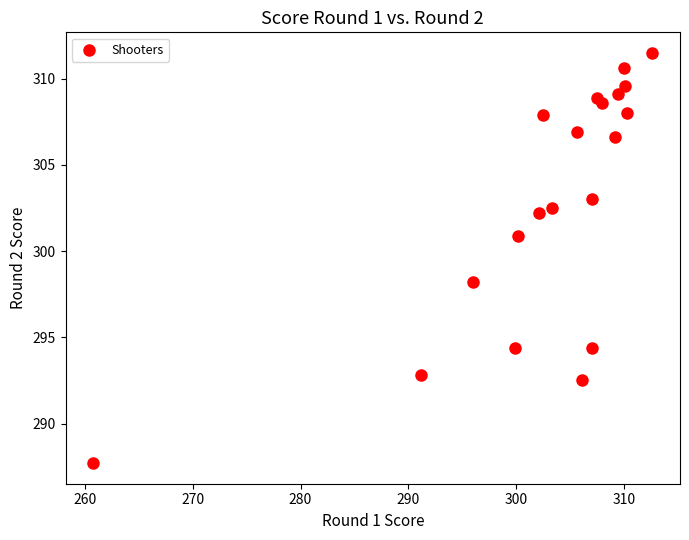

What Y value in the scatter plot is closest to 299?

298.2